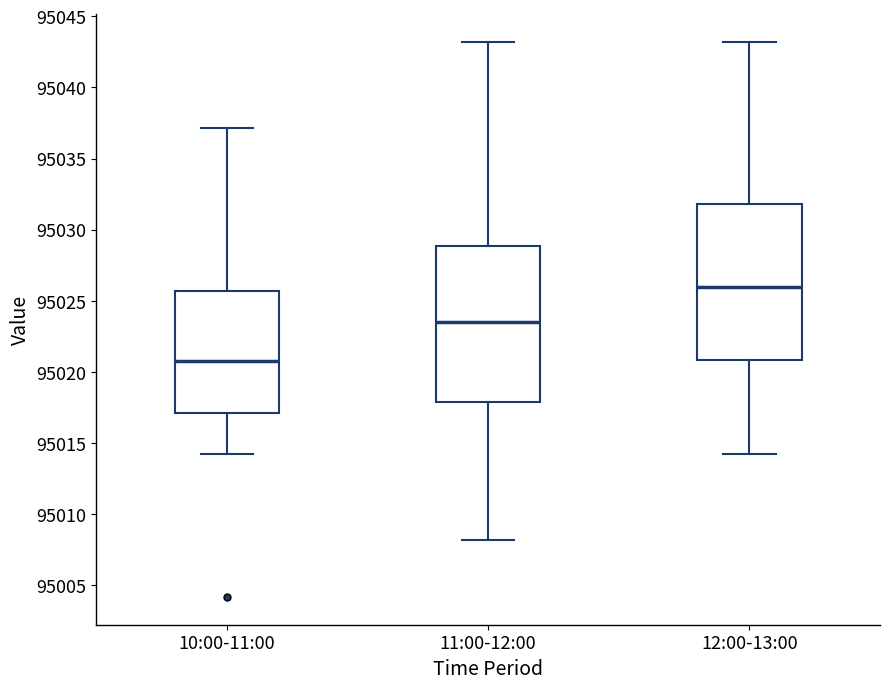

Reading left to right, read every box against the y-axis: the position of its median line, the range the box covers, and the ends of its whiskers. The values are not printed on the chart, so give them approximately, as read against the axis.

10:00-11:00: median 95021.0, box 95017.0 to 95025.5, whiskers 95014.5 to 95037.0
11:00-12:00: median 95023.5, box 95018.0 to 95029.0, whiskers 95008.0 to 95043.0
12:00-13:00: median 95026.0, box 95021.0 to 95032.0, whiskers 95014.5 to 95043.0